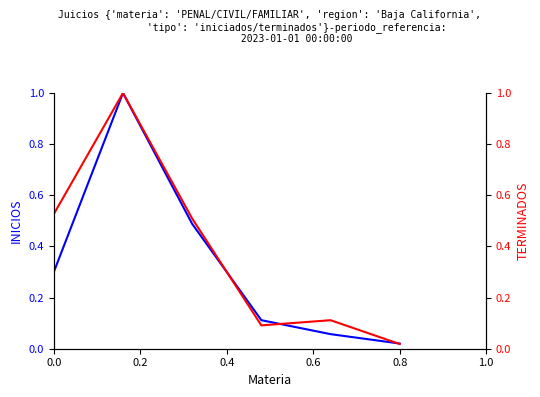

List the series in order of their overall mean, lowest first.

INICIOS, TERMINADOS